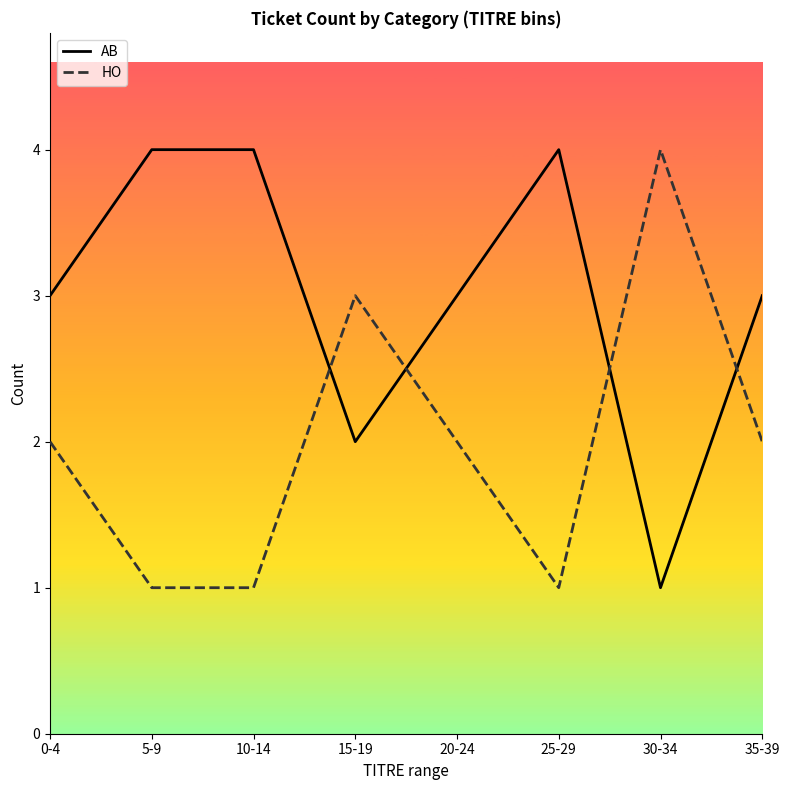

What is the greatest value displayed?

4